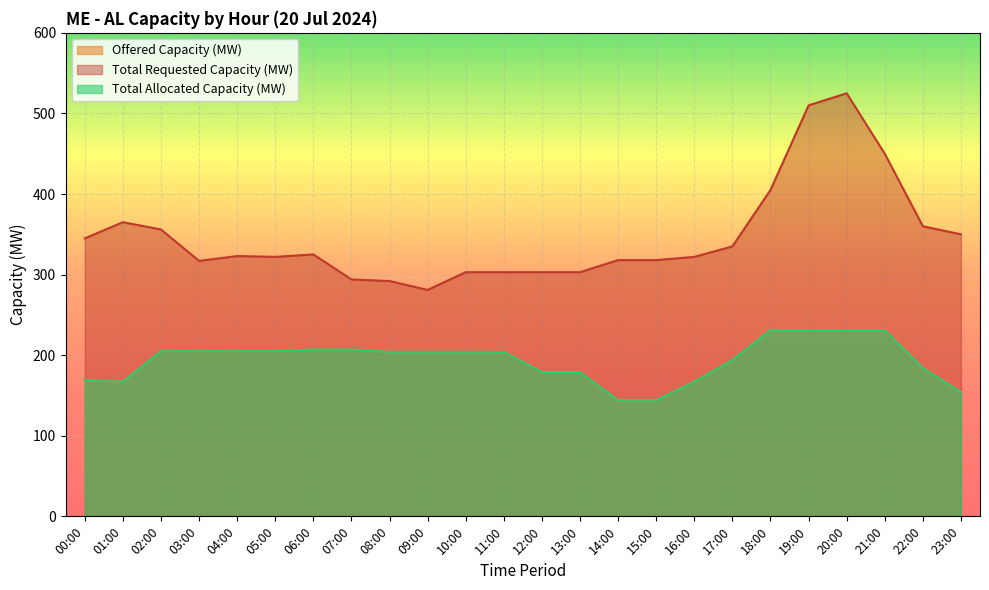

At 11:00, list the series in order from largest to smallest.

Total Requested Capacity (MW), Offered Capacity (MW), Total Allocated Capacity (MW)